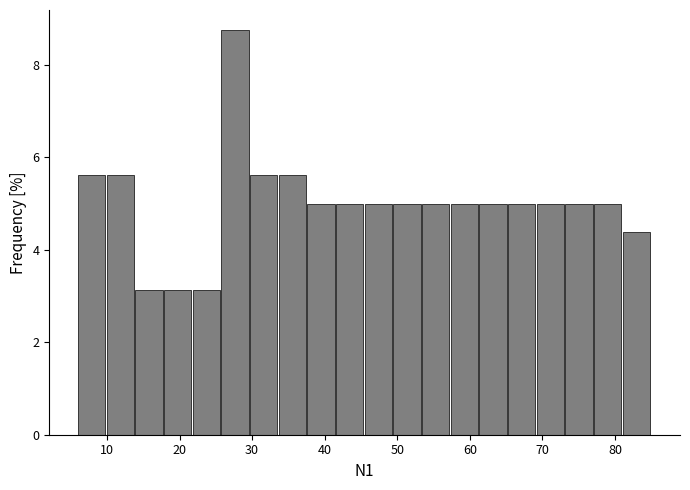

Around what value on the x-axis is the tallest bar? Give the approximate position of its centre, as read against the axis.

28